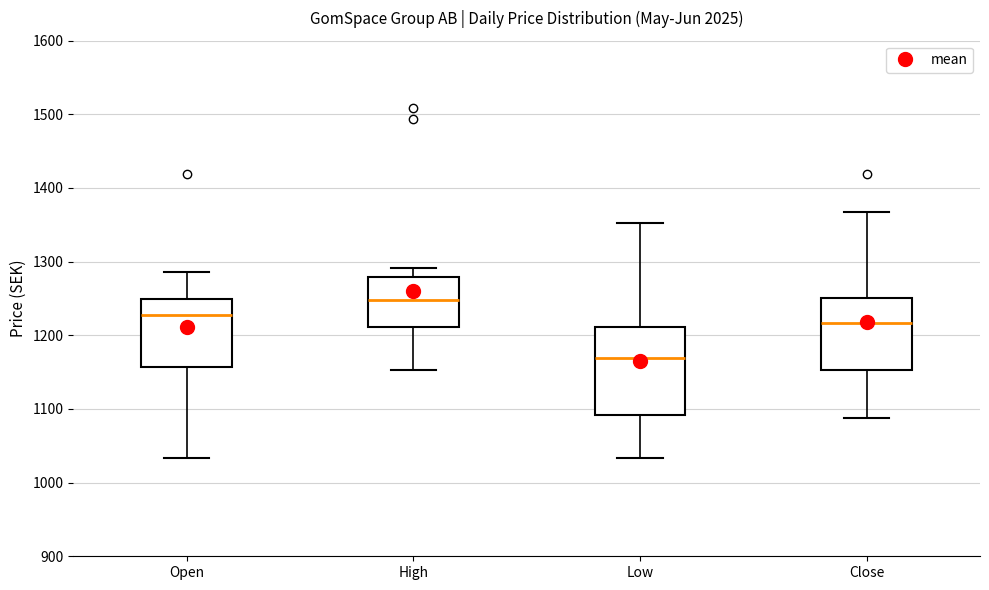

Where is the lower edge of the box for Low on the y-axis? The values are not printed on the chart, so give them approximately, as read against the axis.

1090